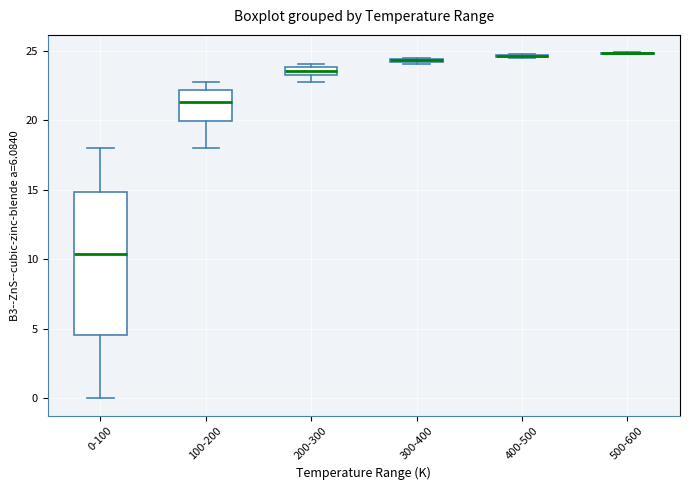

Comparing the boxes themselves (not the whiskers), which one is the tallest?

0-100